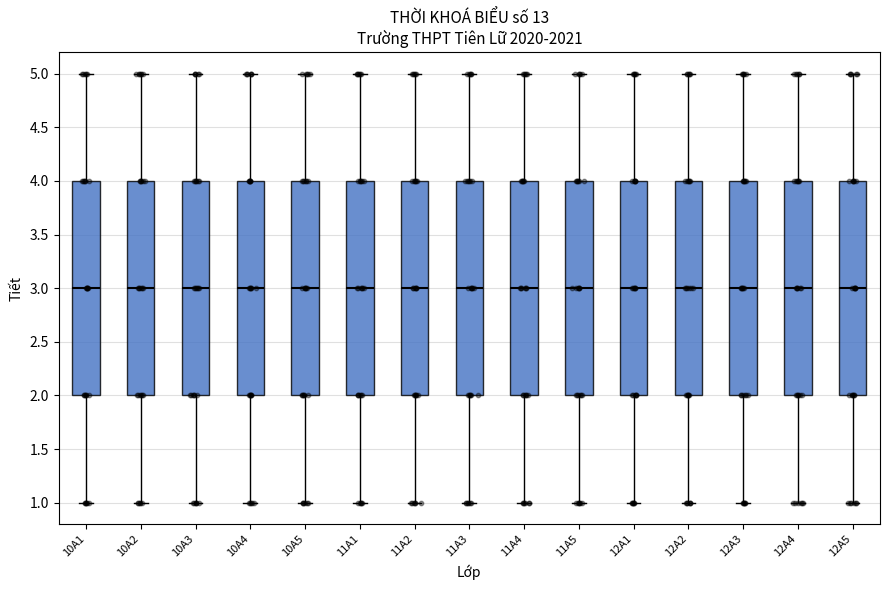

Reading left to right, transcribe this box plot: for each box, give where its median line is, the range the box spans, and where its two whiskers end, as read against the y-axis. The values are not printed on the chart, so give them approximately, as read against the axis.

10A1: median 3, box 2 to 4, whiskers 1 to 5
10A2: median 3, box 2 to 4, whiskers 1 to 5
10A3: median 3, box 2 to 4, whiskers 1 to 5
10A4: median 3, box 2 to 4, whiskers 1 to 5
10A5: median 3, box 2 to 4, whiskers 1 to 5
11A1: median 3, box 2 to 4, whiskers 1 to 5
11A2: median 3, box 2 to 4, whiskers 1 to 5
11A3: median 3, box 2 to 4, whiskers 1 to 5
11A4: median 3, box 2 to 4, whiskers 1 to 5
11A5: median 3, box 2 to 4, whiskers 1 to 5
12A1: median 3, box 2 to 4, whiskers 1 to 5
12A2: median 3, box 2 to 4, whiskers 1 to 5
12A3: median 3, box 2 to 4, whiskers 1 to 5
12A4: median 3, box 2 to 4, whiskers 1 to 5
12A5: median 3, box 2 to 4, whiskers 1 to 5